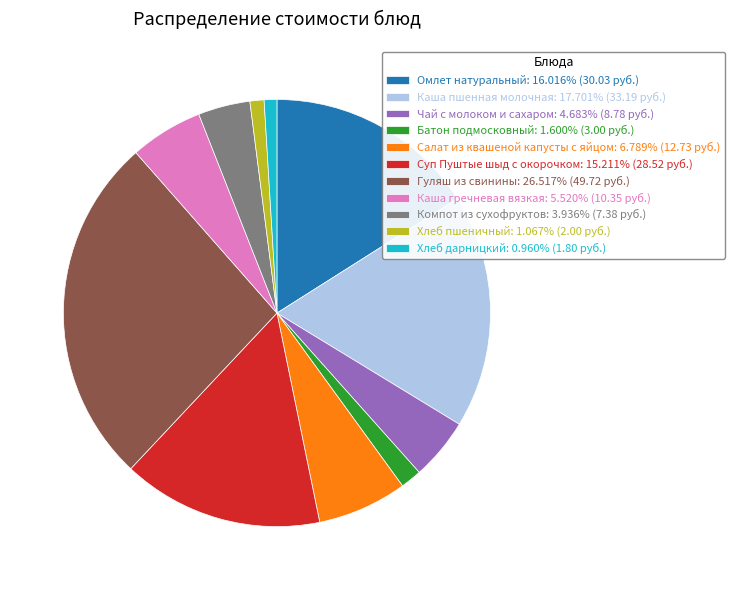

Is Салат из квашеной капусты с яйцом the majority of the pie?

No